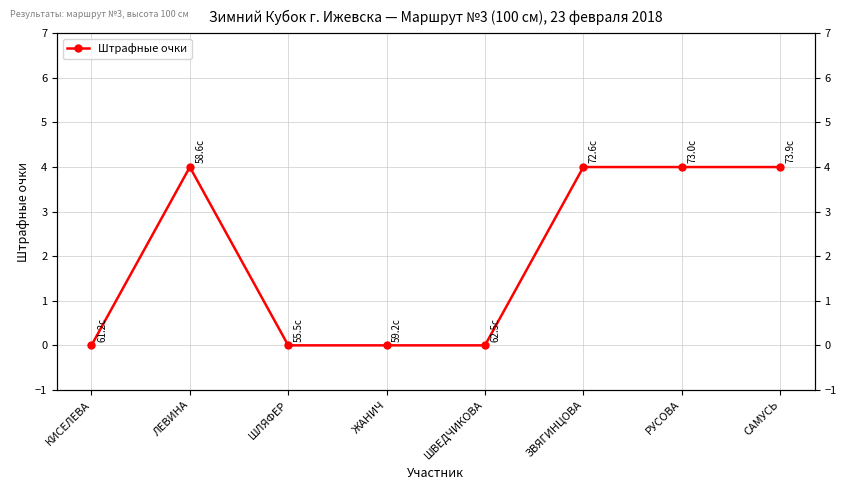

How many points are higher than both their immediate neighbors (excluding endpoints)?

1